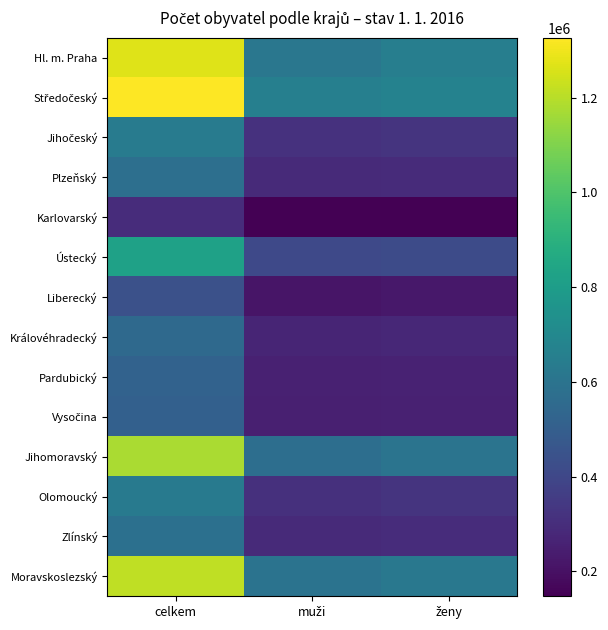

At which category does the chart reach its minimum across all series?

muži